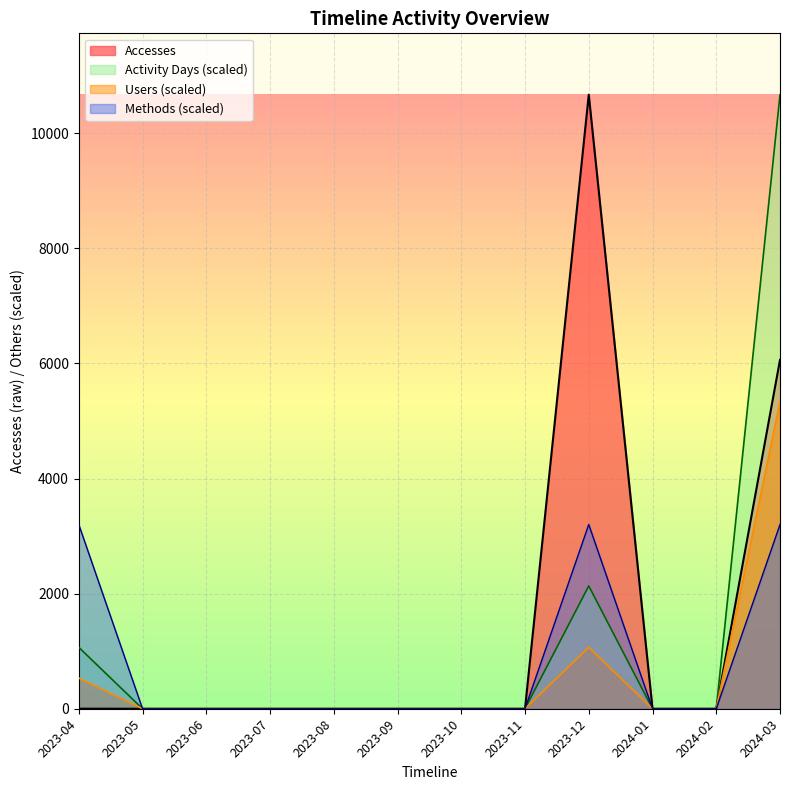

How many lines are shown in the chart?

4